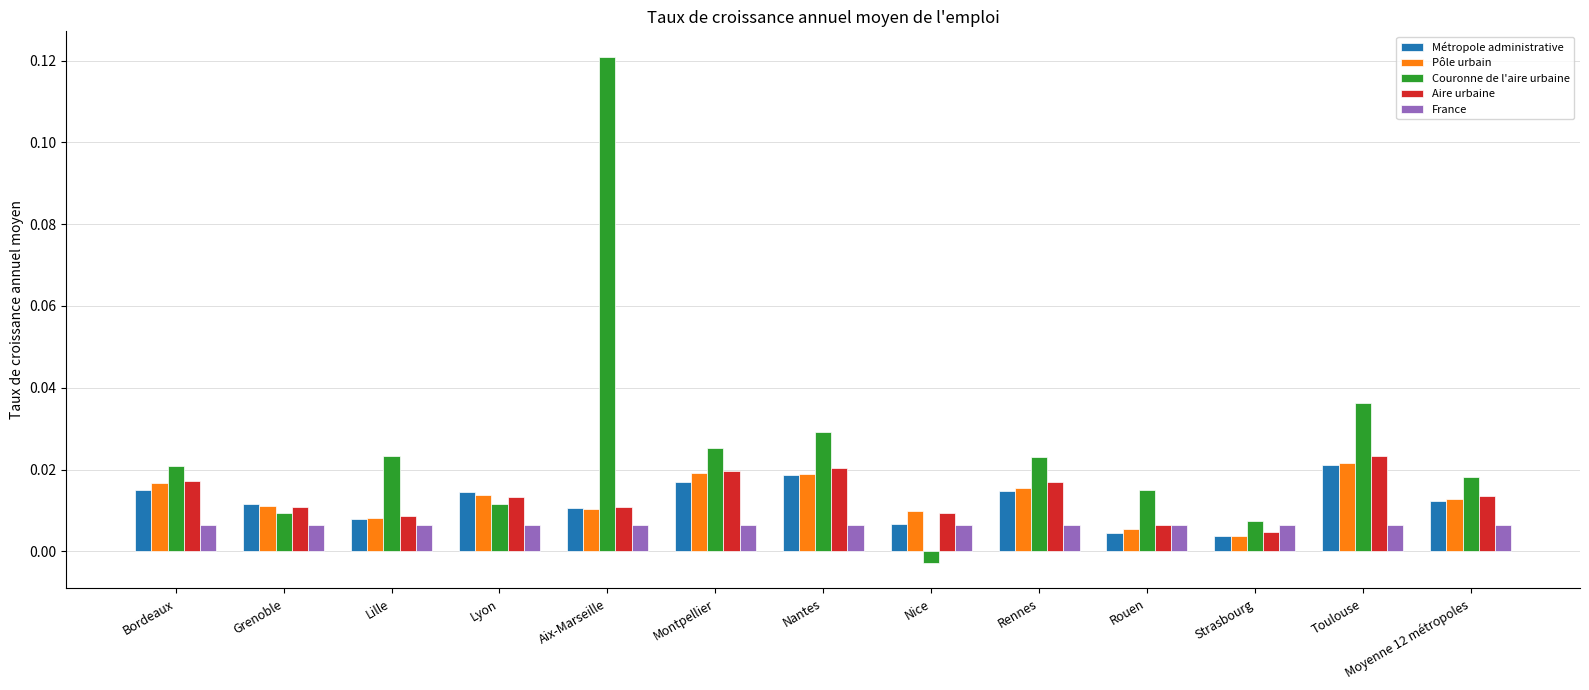

Are the bars horizontal?

No